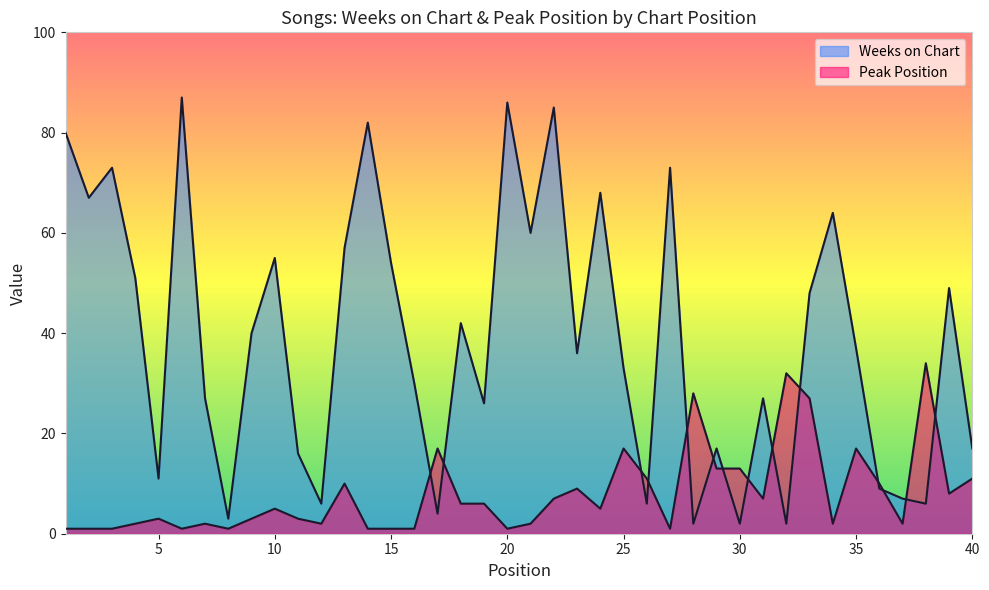

How many distinct data groups are displayed?

2